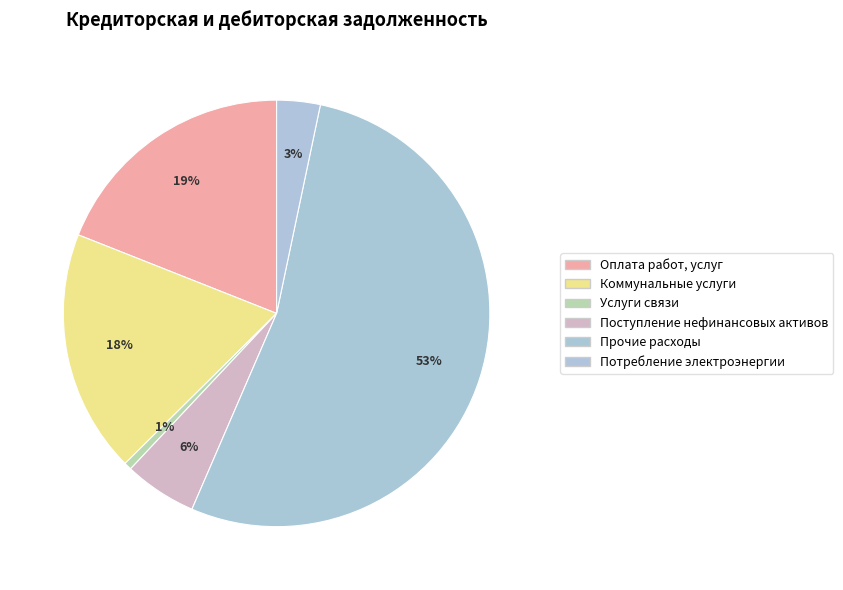

Rank the categories by value from lowest to highest.

Услуги связи, Потребление электроэнергии, Поступление нефинансовых активов, Коммунальные услуги, Оплата работ, услуг, Прочие расходы